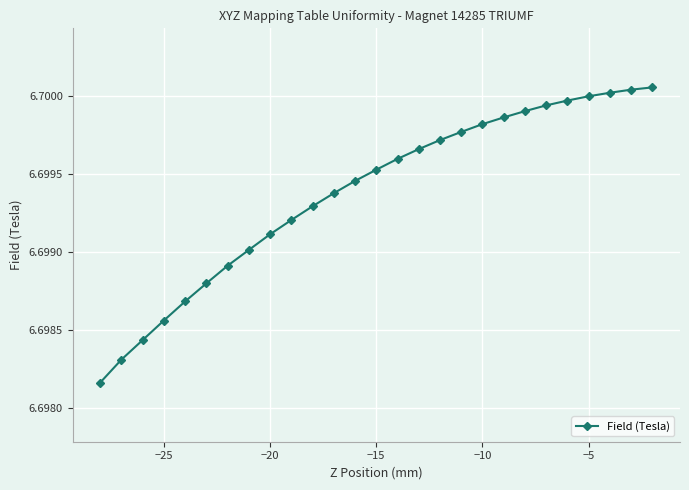

How many values are between 6 and 7?

27